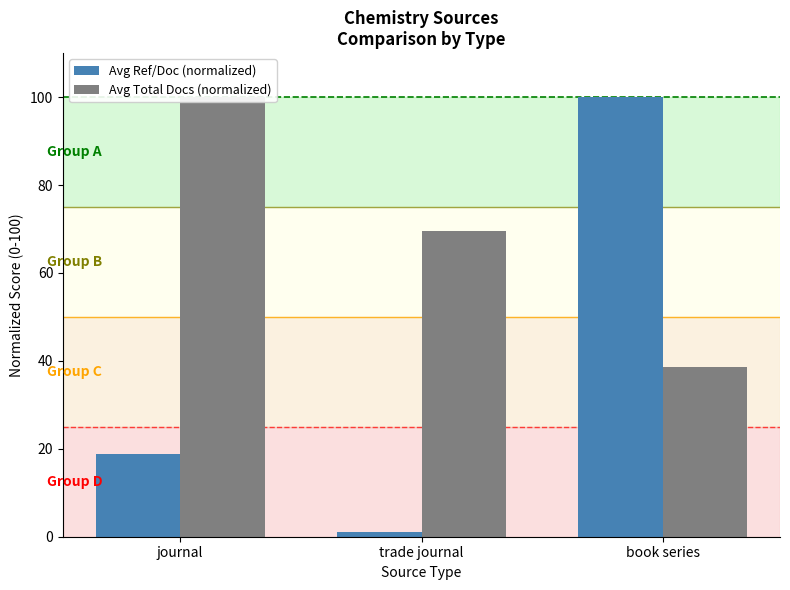

What is the label of the 3rd bar from the right?

journal